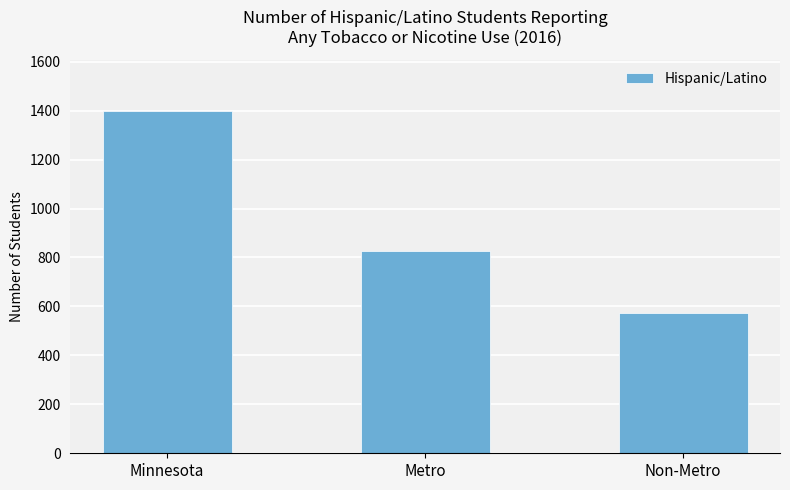

How many values are between 573 and 1399?

3